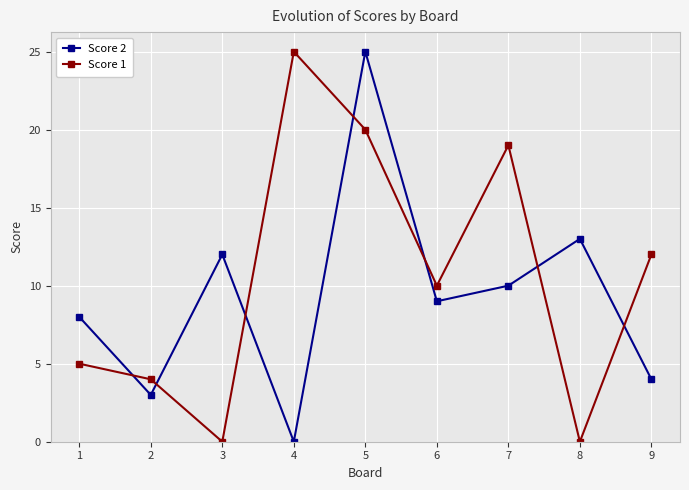

Which series has the largest total across all categories?

Score 1